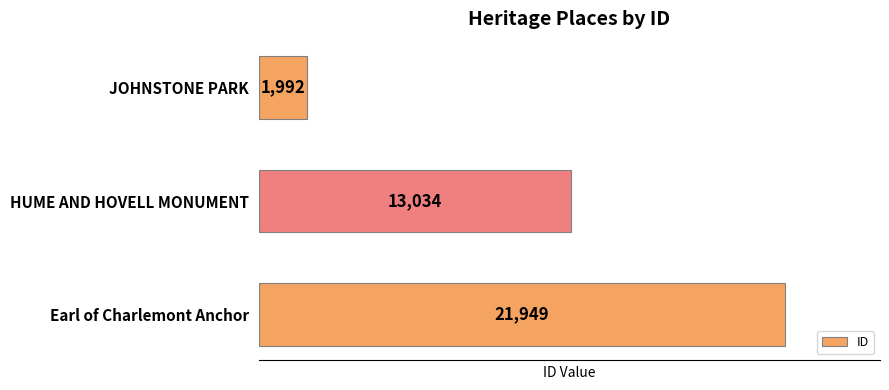

At which label is the value closest to 11970?

HUME AND HOVELL MONUMENT